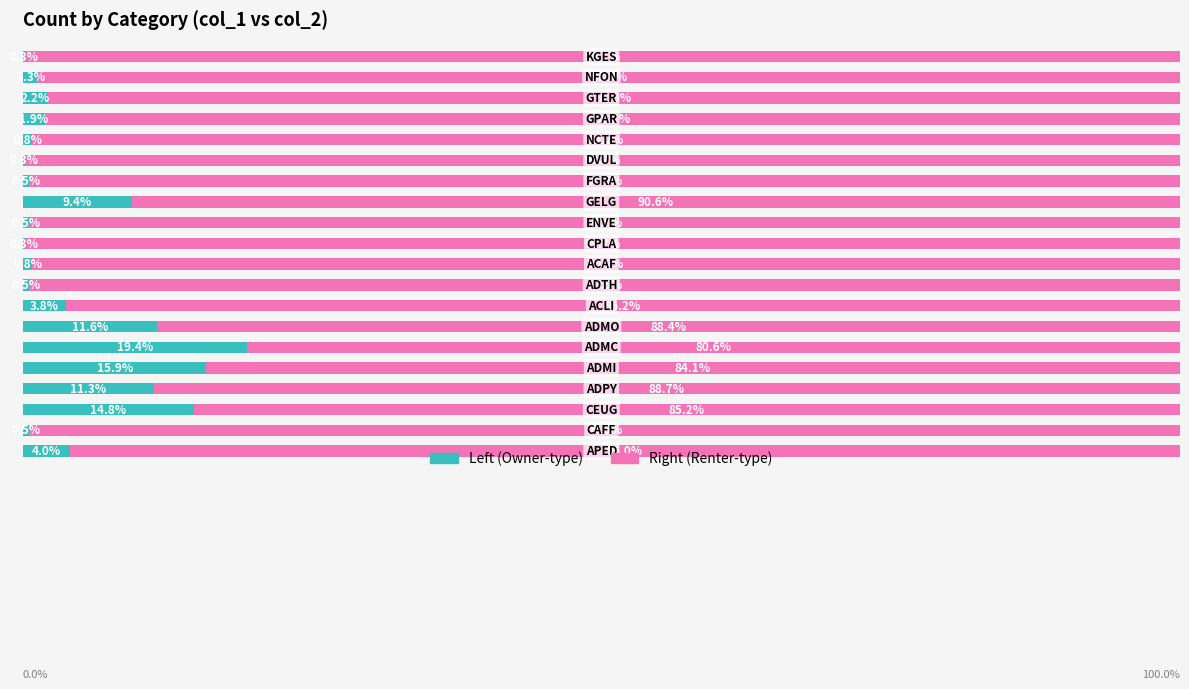

Reading left to right, list all the values displayed in this chart.

Left (Owner-type): 0=4.0	1=0.5	2=14.8	3=11.3	4=15.9	5=19.4	6=11.6	7=3.8	8=0.5	9=0.8	10=0.3	11=0.5	12=9.4	13=0.5	14=0.3	15=0.8	16=1.9	17=2.2	18=1.3	19=0.3
Right (Renter-type): 0=96.0	1=99.5	2=85.2	3=88.7	4=84.1	5=80.6	6=88.4	7=96.2	8=99.5	9=99.2	10=99.7	11=99.5	12=90.6	13=99.5	14=99.7	15=99.2	16=98.1	17=97.8	18=98.7	19=99.7